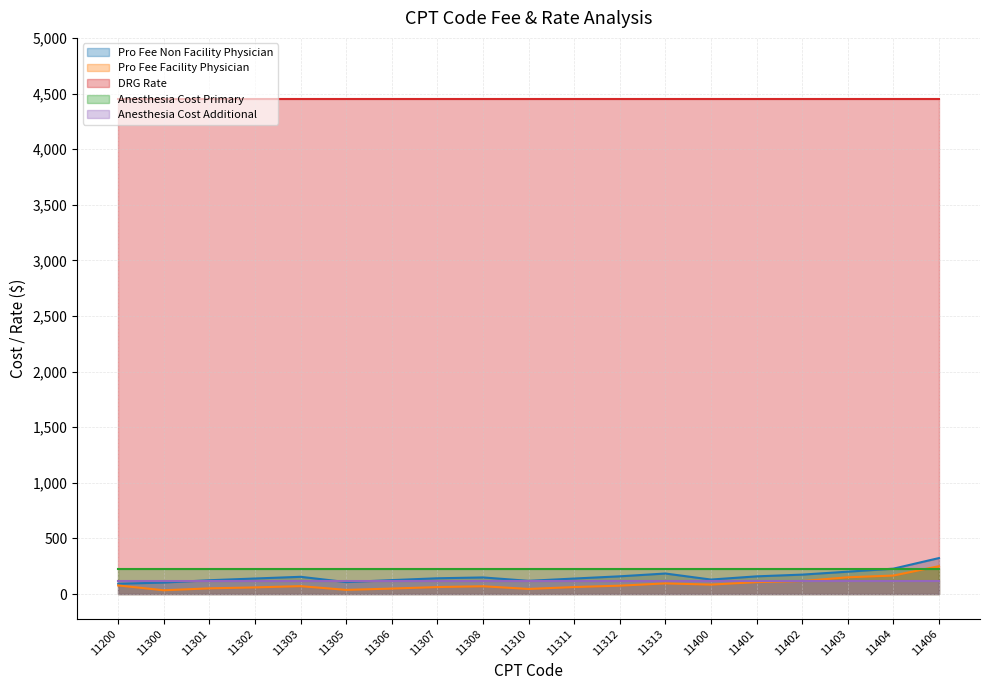

After their last crossing, which series has the higher values: Anesthesia Cost Primary or Pro Fee Non Facility Physician?

Pro Fee Non Facility Physician